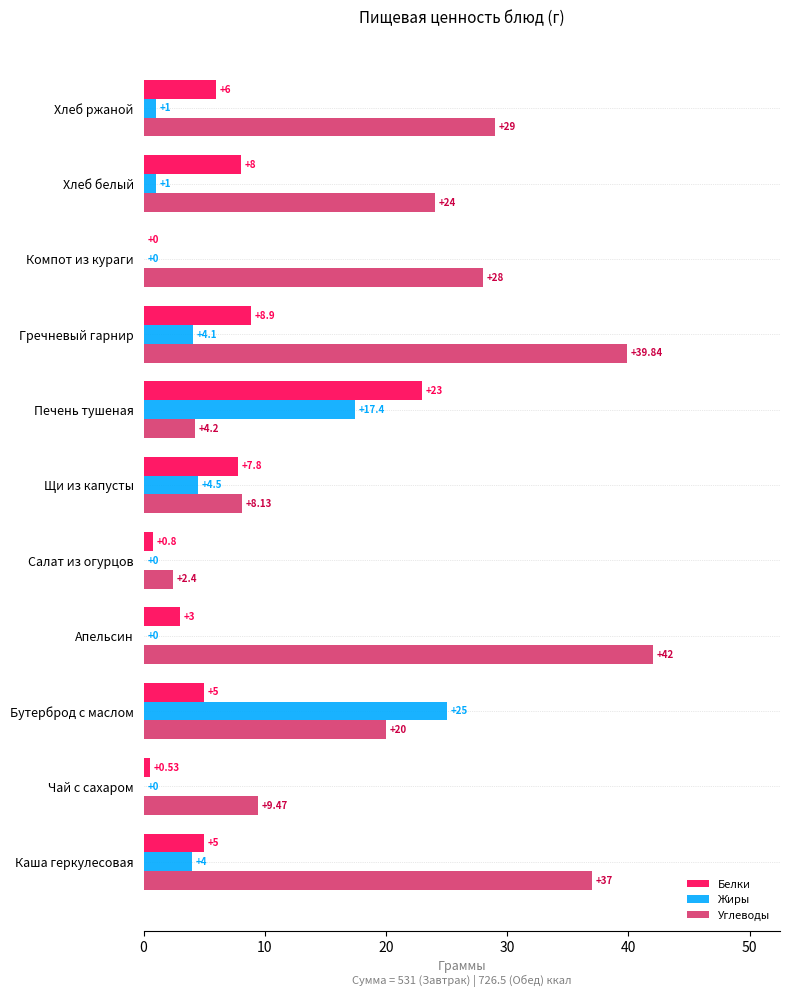

What is the sum of the Жиры values at Хлеб белый and Салат из огурцов?

1.0